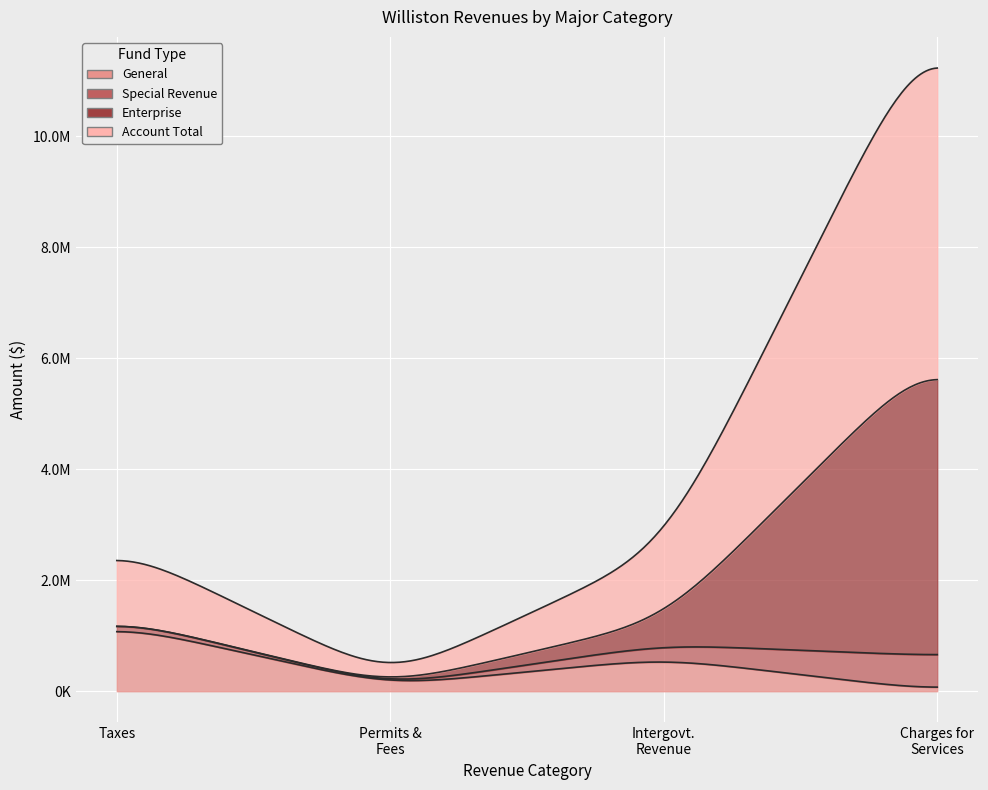

True or false: Special Revenue and Account Total intersect in this chart.

False